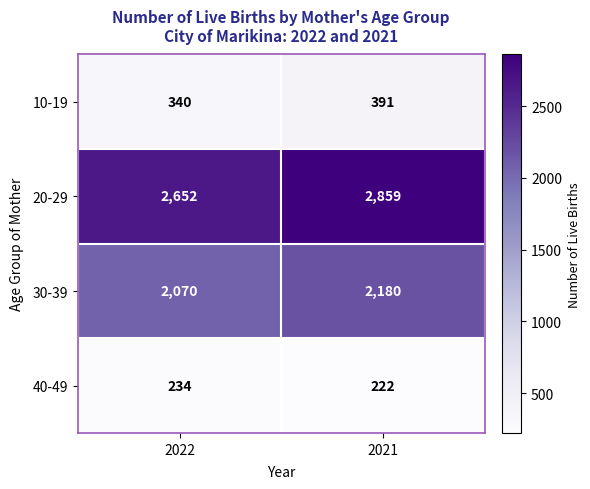

At which category is the sum across all series the highest?

2021